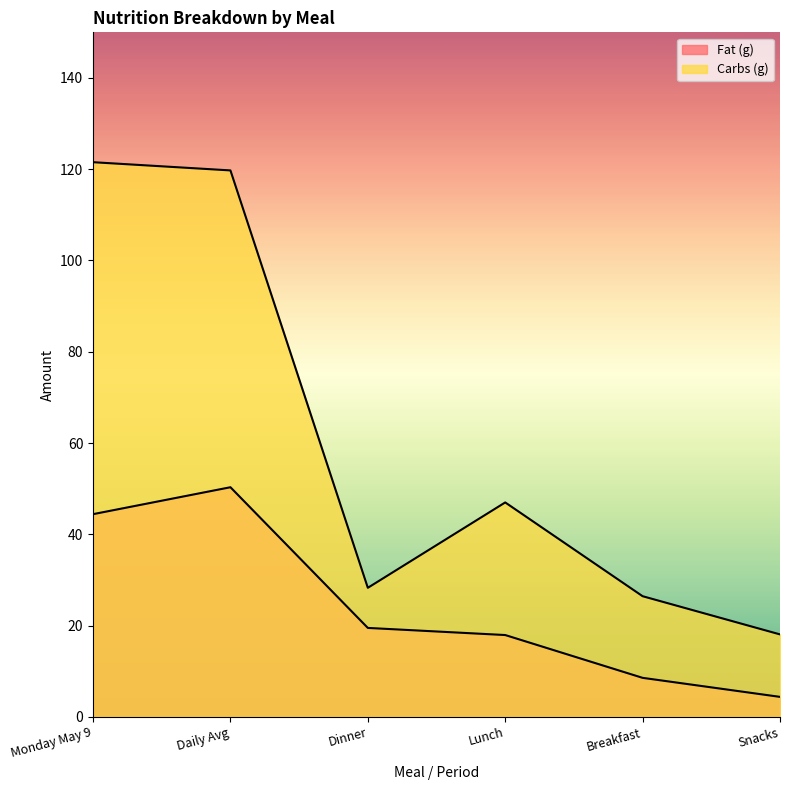

True or false: Fat (g) has a value of 17.9 at Lunch.

True